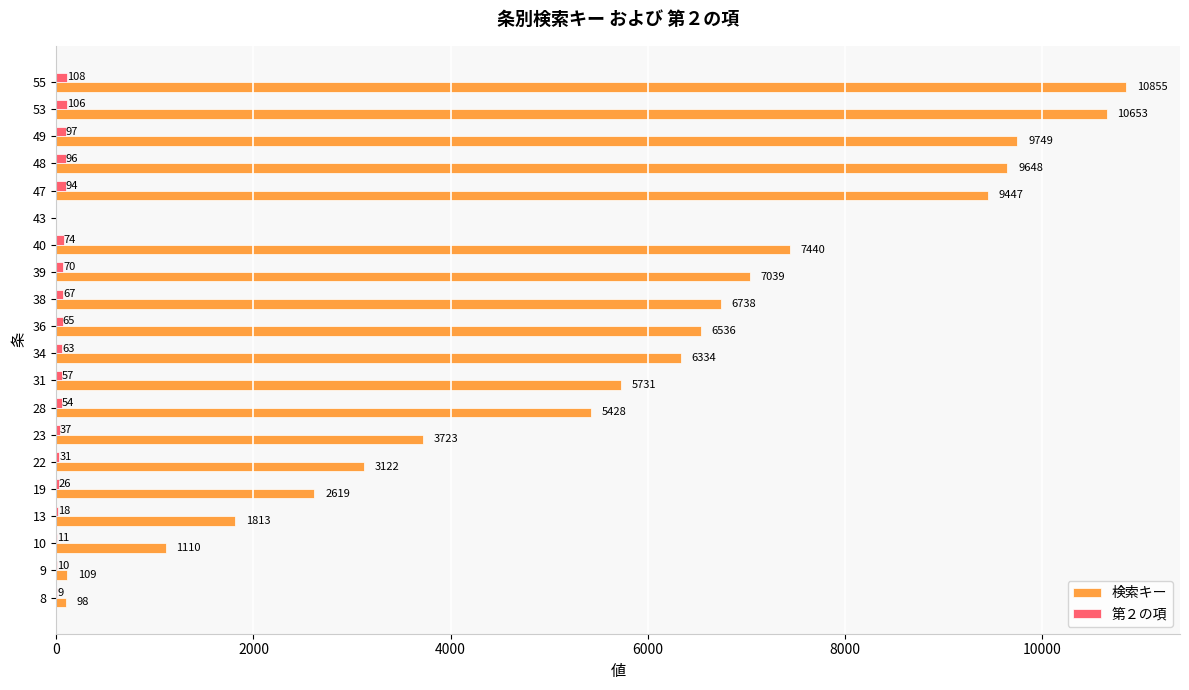

True or false: 検索キー has a value of 4340 at 38.

False